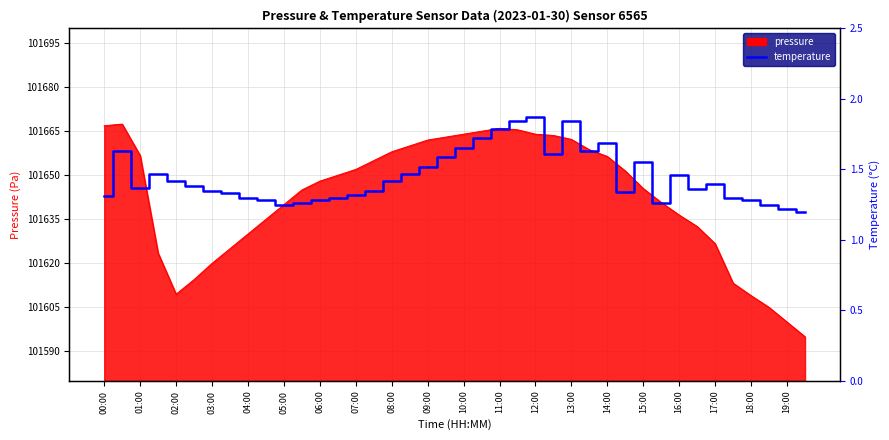

The value at 05:00 is 2.3. True or false?

False